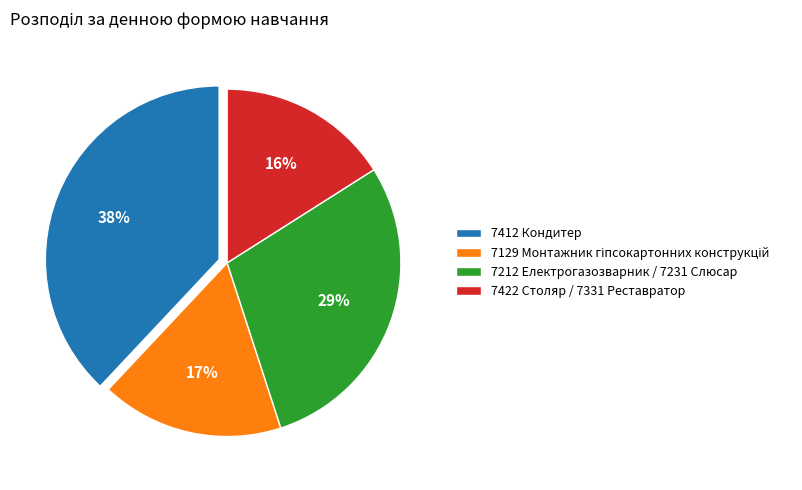

How many slices are in this pie chart?

4